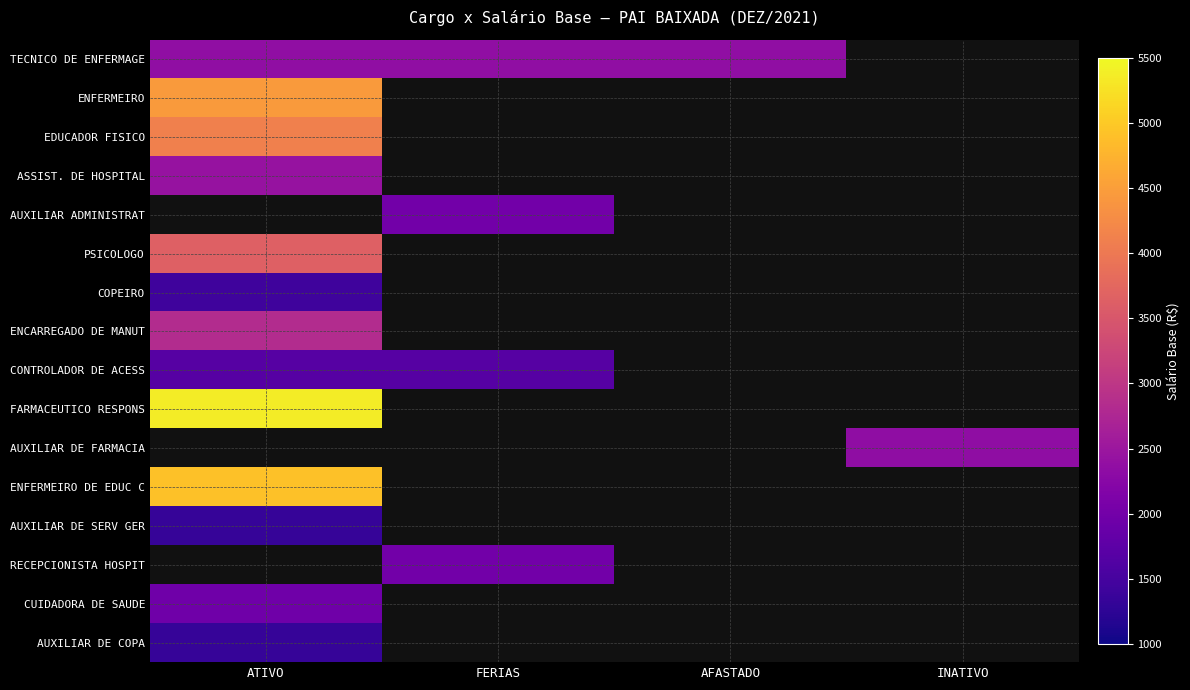

At which category does the chart reach its peak across all series?

ATIVO